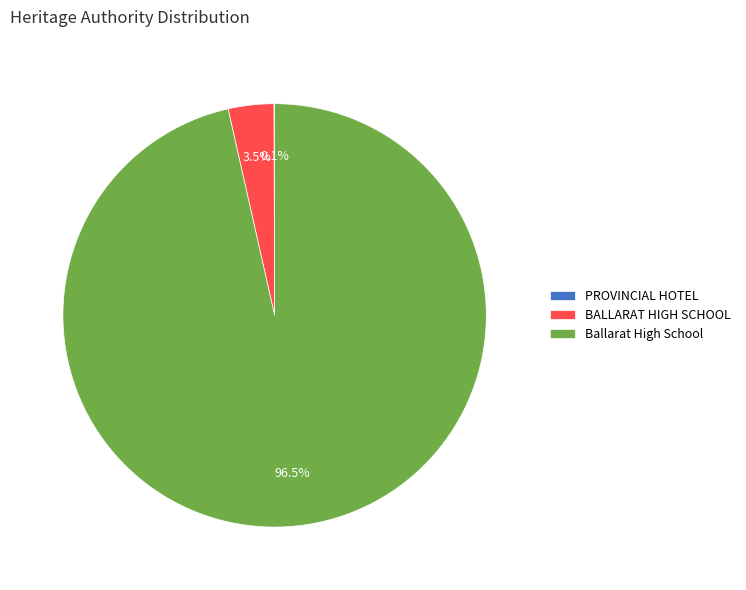

Do Ballarat High School and BALLARAT HIGH SCHOOL together represent more than half of the pie?

Yes